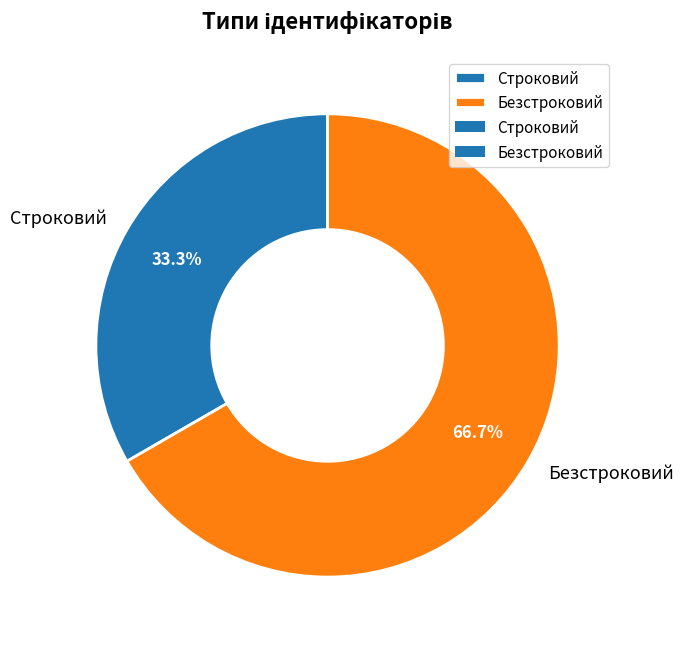

To the nearest percent, what percentage of the pie is Безстроковий?

67%